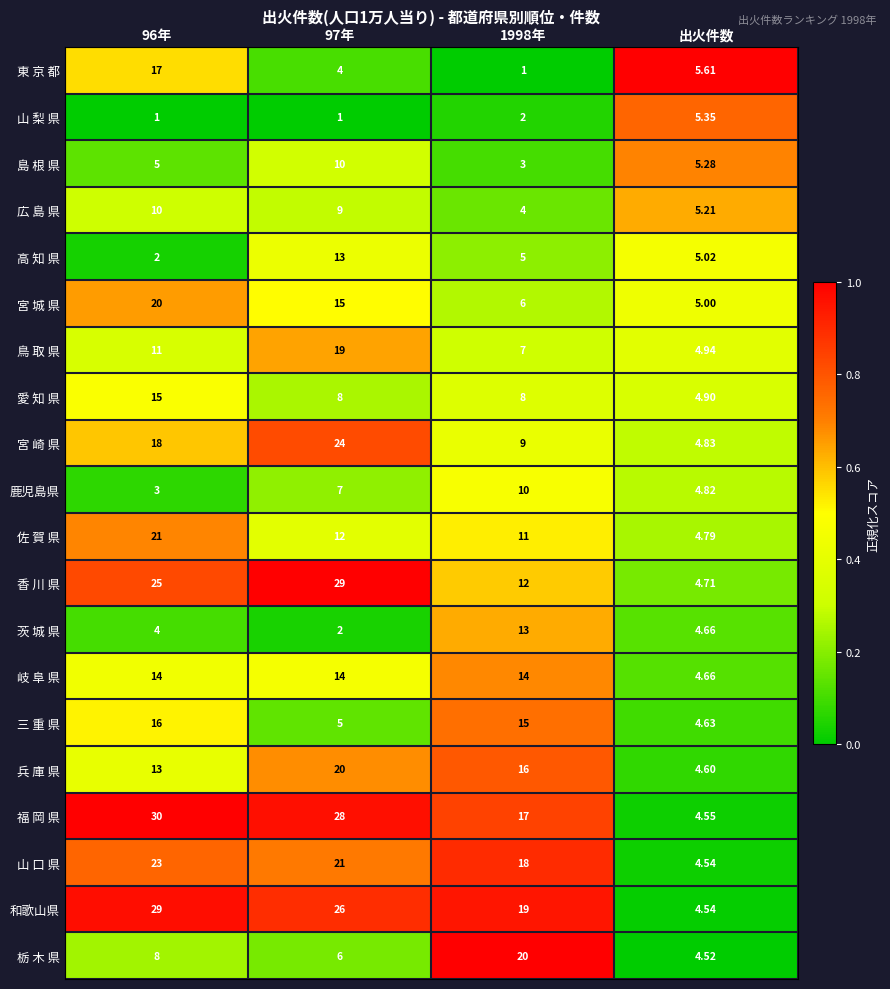

At which category is the sum across all series the highest?

96年